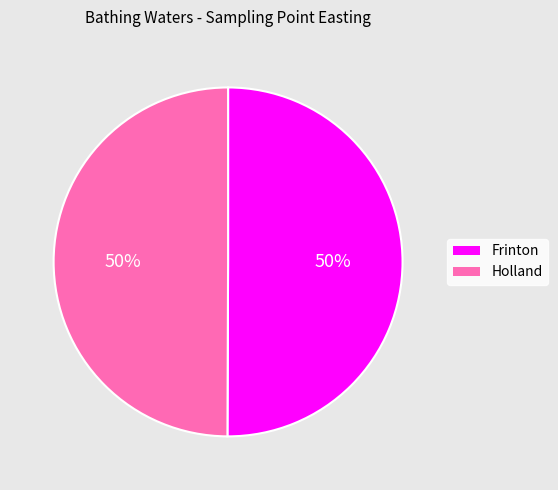

Is it true that Frinton is 64% of the pie?

False